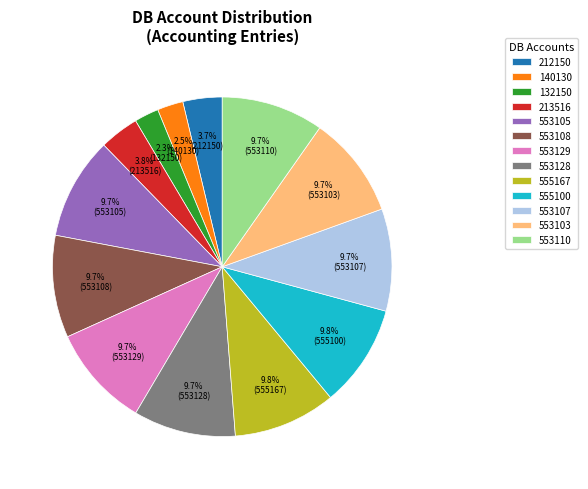

Does 555167 represent more than half of the total?

No